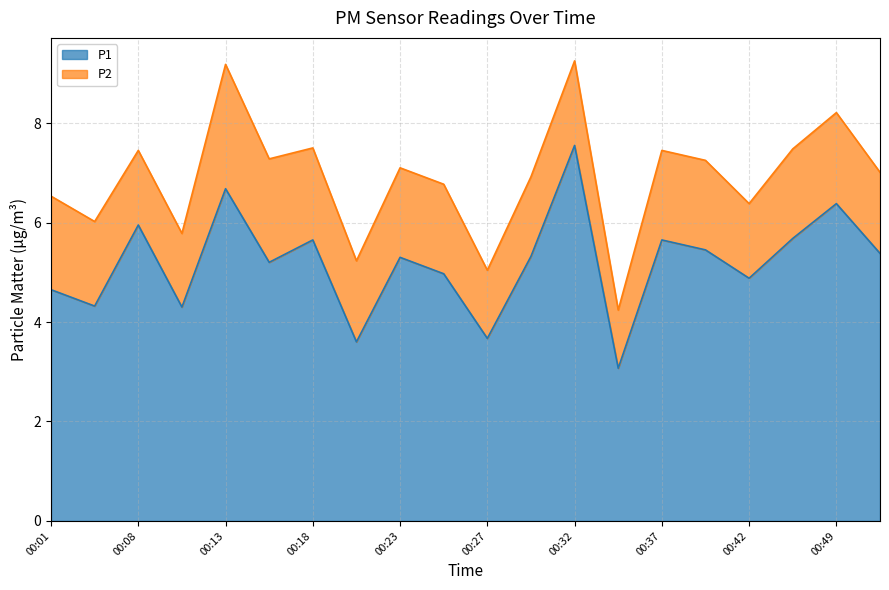

True or false: there are more than 1 points higher than both neighbors.

True